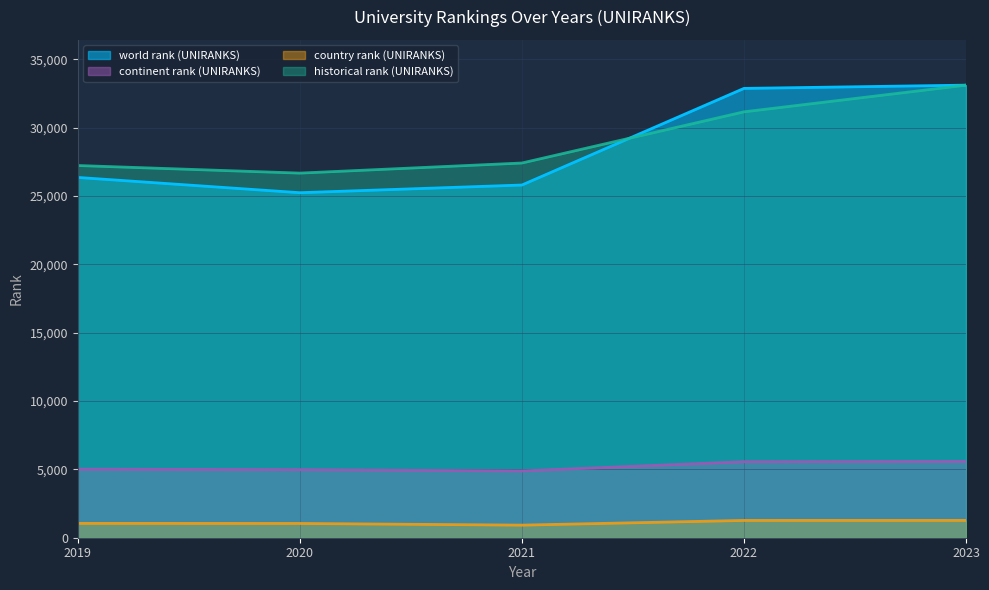

True or false: continent rank (UNIRANKS) and world rank (UNIRANKS) cross at least once.

False